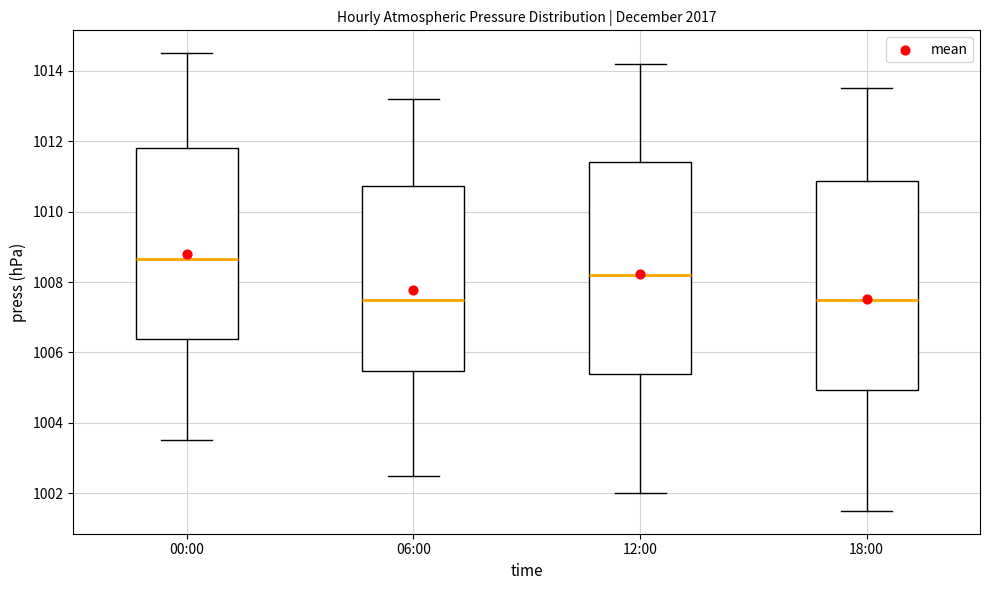

Where does the median line of the box for 00:00 sit on the y-axis? The values are not printed on the chart, so give them approximately, as read against the axis.

1008.6